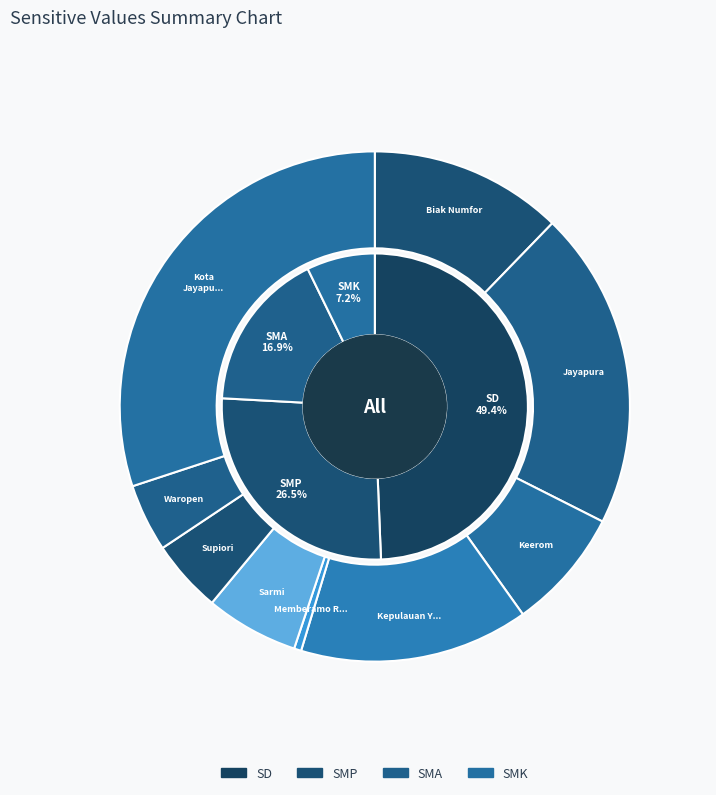

Count the number of slices in the pie.

9